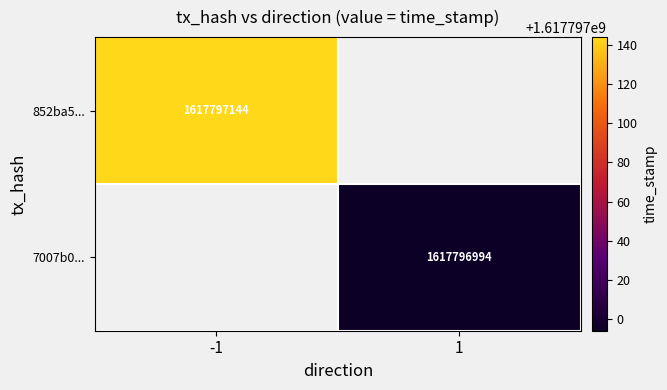

Rank the series by their maximum value, from lowest to highest.

7007b0e88b4b8d4fb26c803b72a7266183743ff, 852ba5269cef1f5de3412a2ccbfa1b887a1f06f